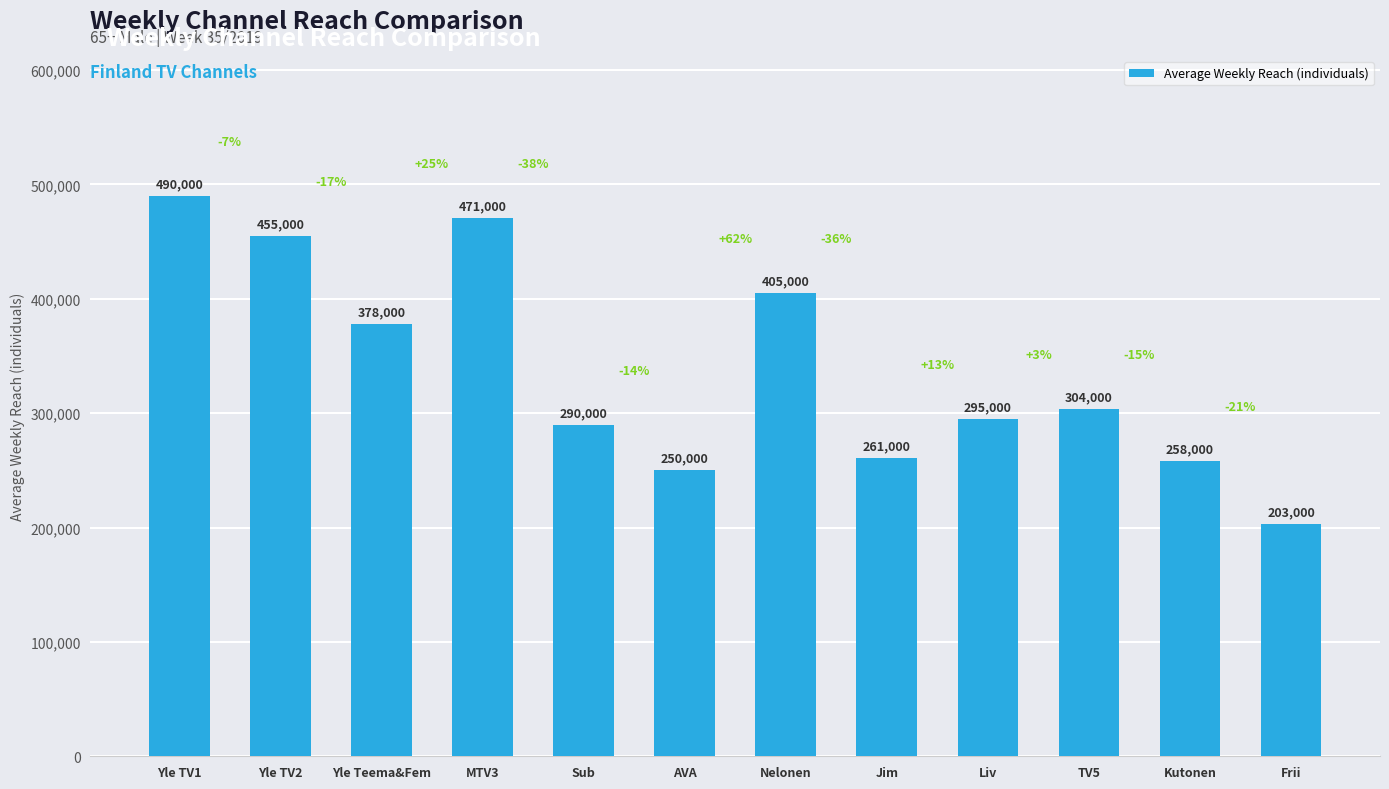

The chart shows a value of 125236 at AVA. True or false?

False